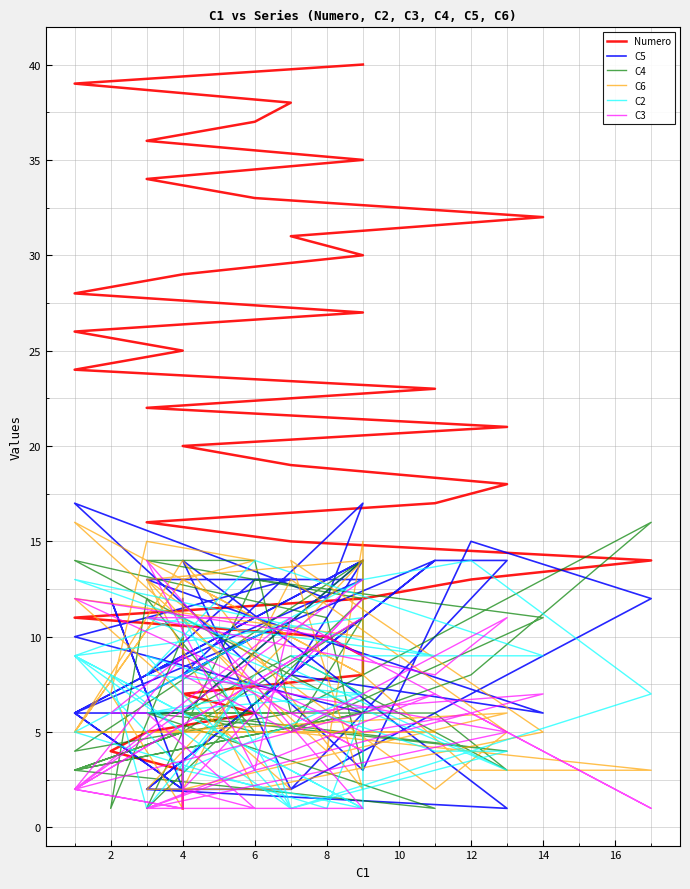

What are all the series names shown in the legend?

Numero, C5, C4, C6, C2, C3